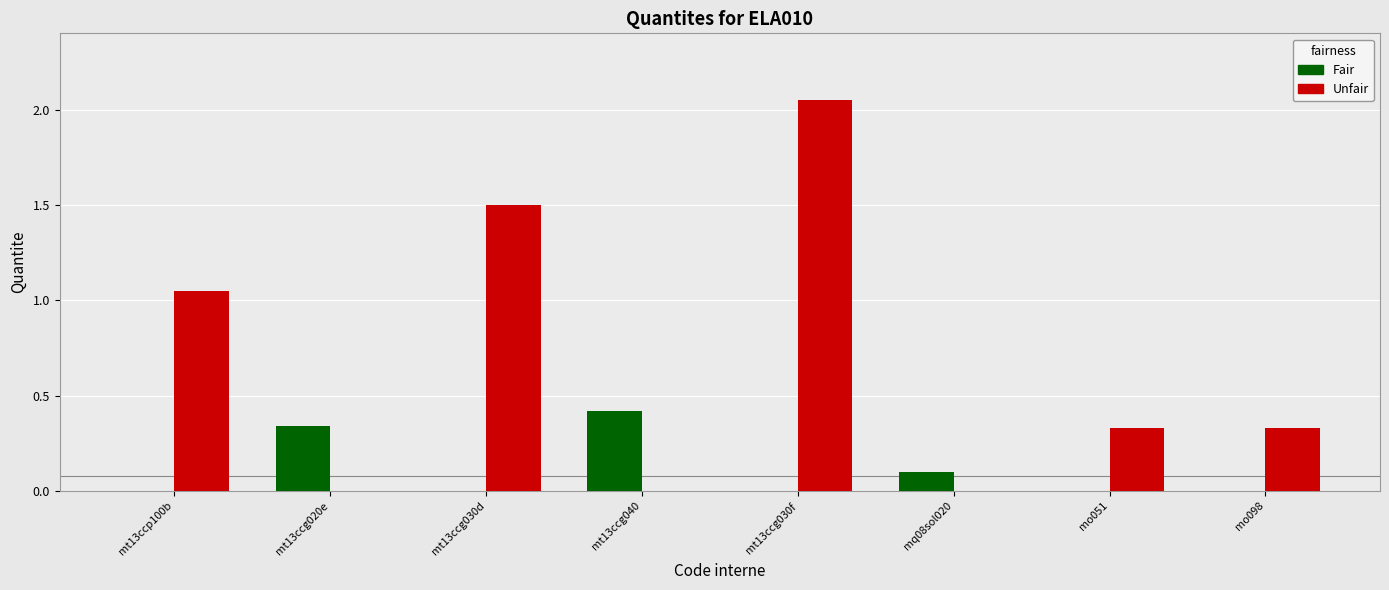

The Fair series shows 0.2 at mt13ccp100b. True or false?

False